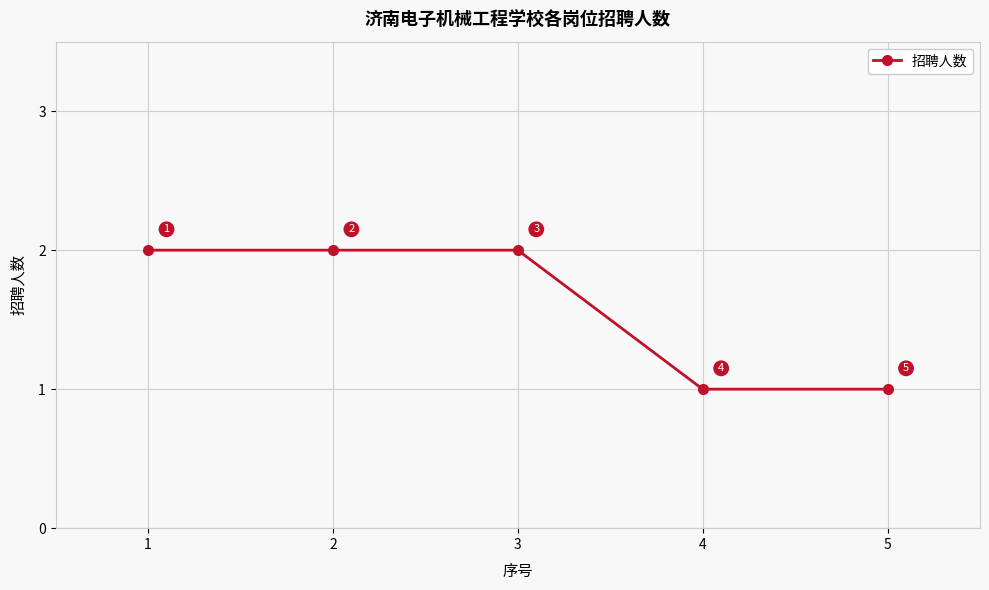

What is the value of the 3rd point from the left?

2